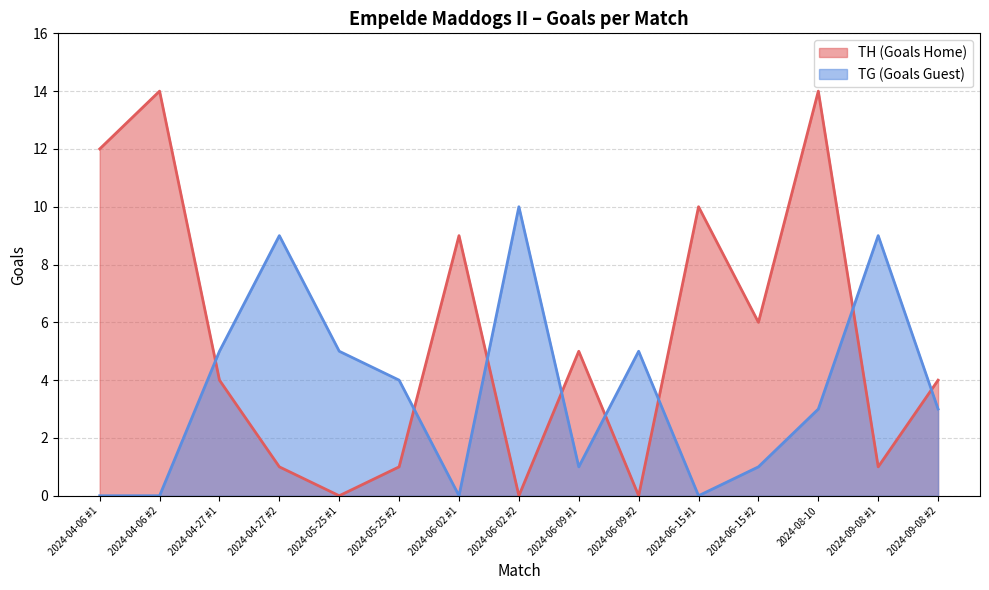

What is the average value of the TG (Goals Guest) (line) series?

4